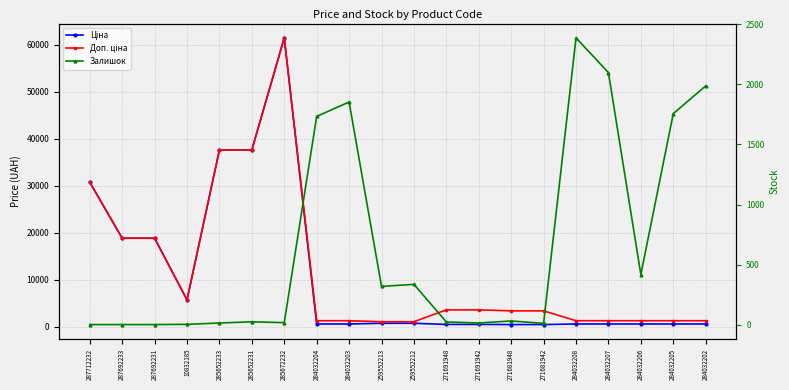

At how many categories does at least one series exceed 30430?

4